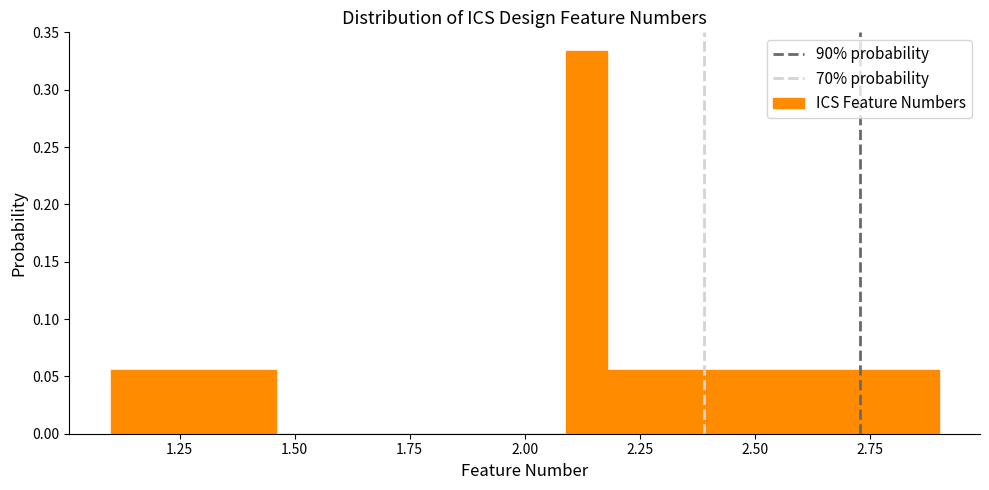

Around what value on the x-axis is the tallest bar? Give the approximate position of its centre, as read against the axis.

2.15